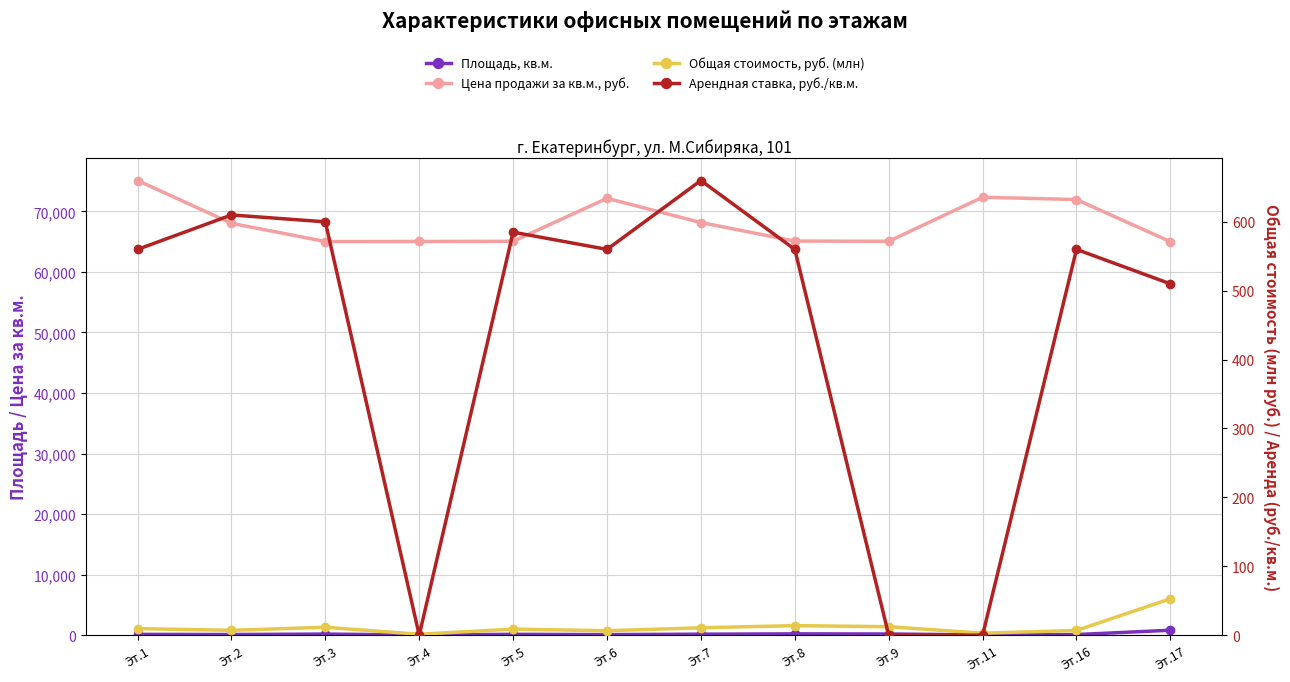

Which series has the largest total across all categories?

Цена продажи за кв.м., руб.